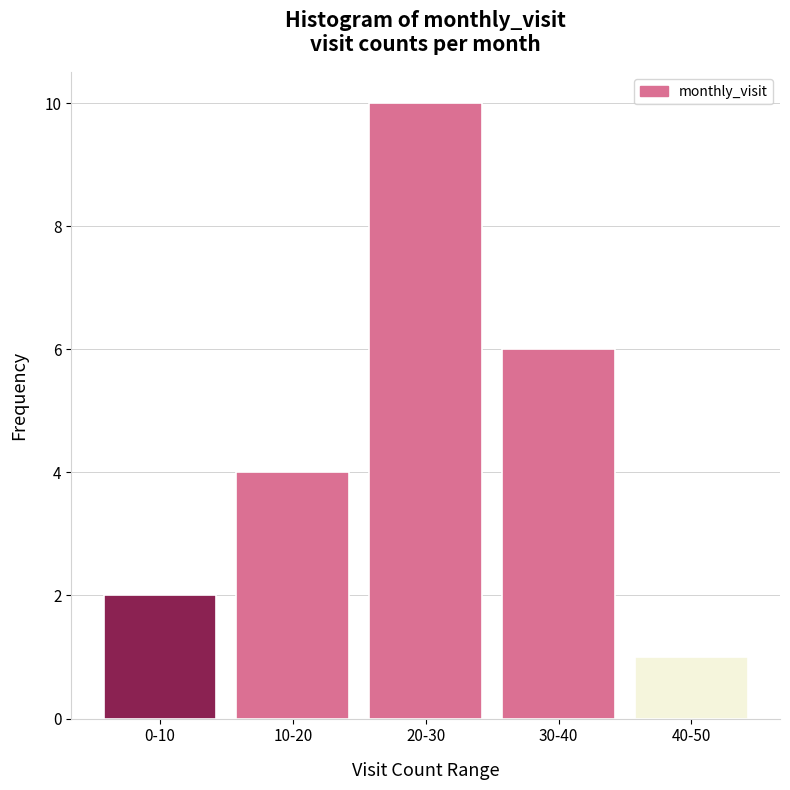

Reading left to right, list all the values displayed in this chart.

2	4	10	6	1